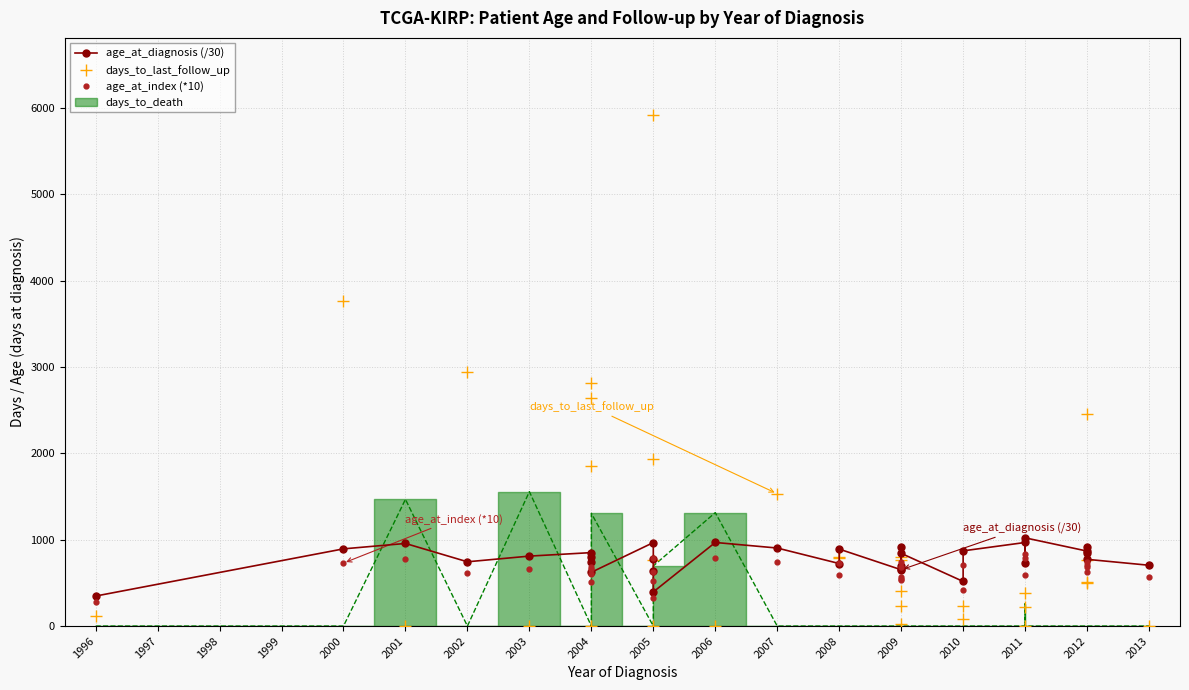

How many values in the age_at_diagnosis (/30) series are below 810?

16